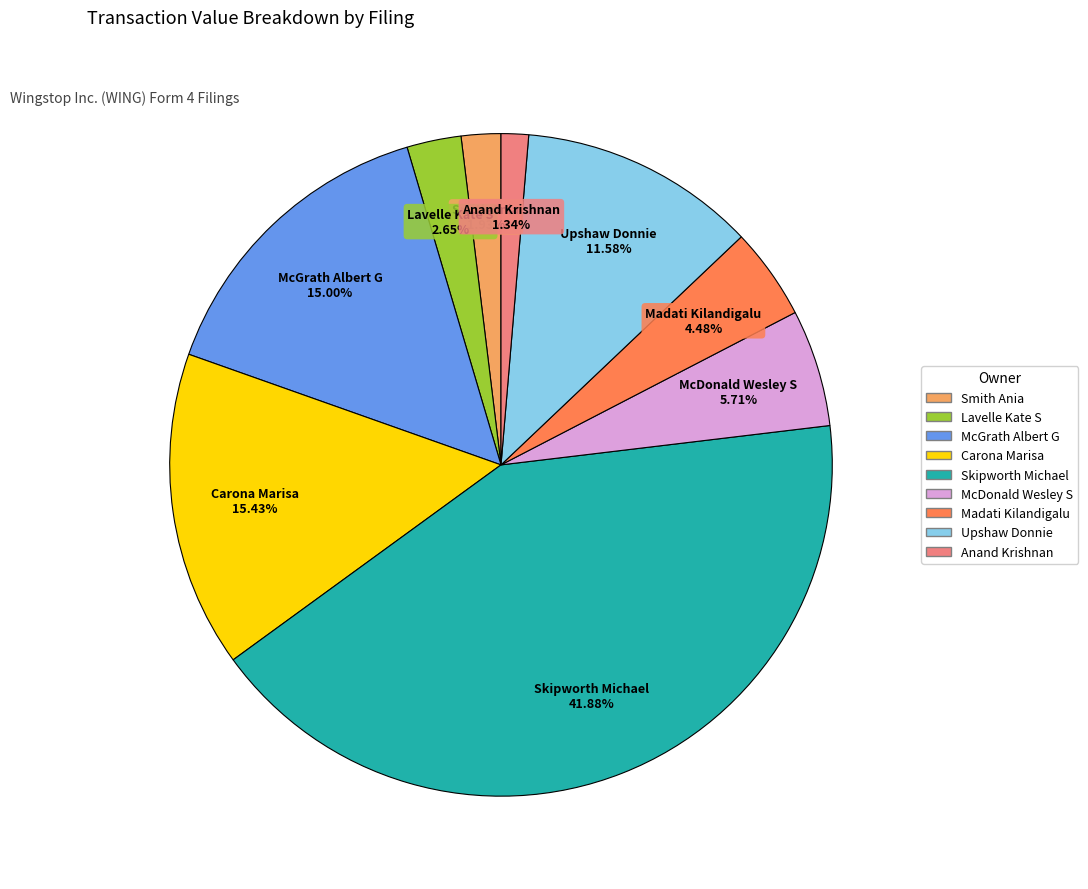

Does any single category account for the majority?

No